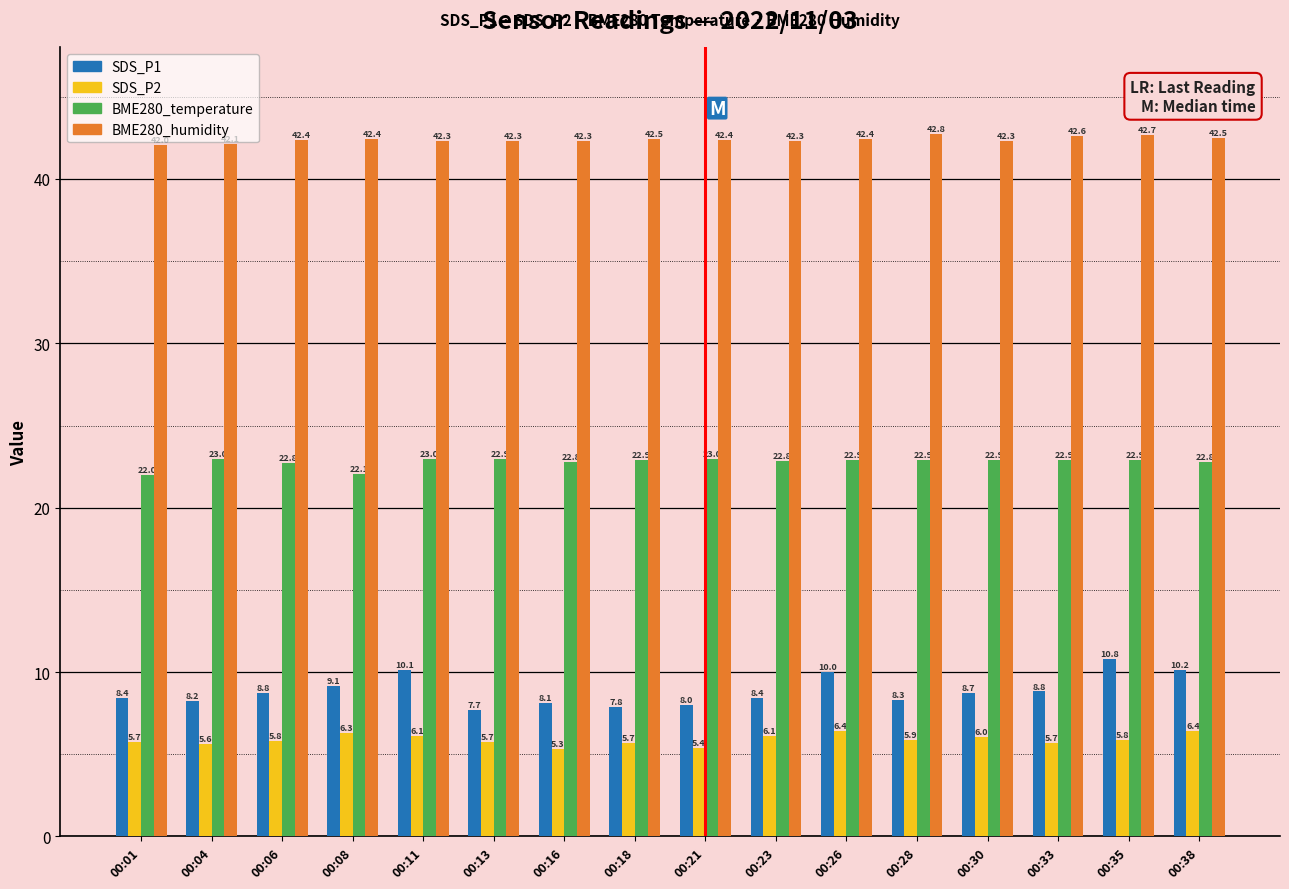

Rank the series by their maximum value, from lowest to highest.

SDS_P2, SDS_P1, BME280_temperature, BME280_humidity